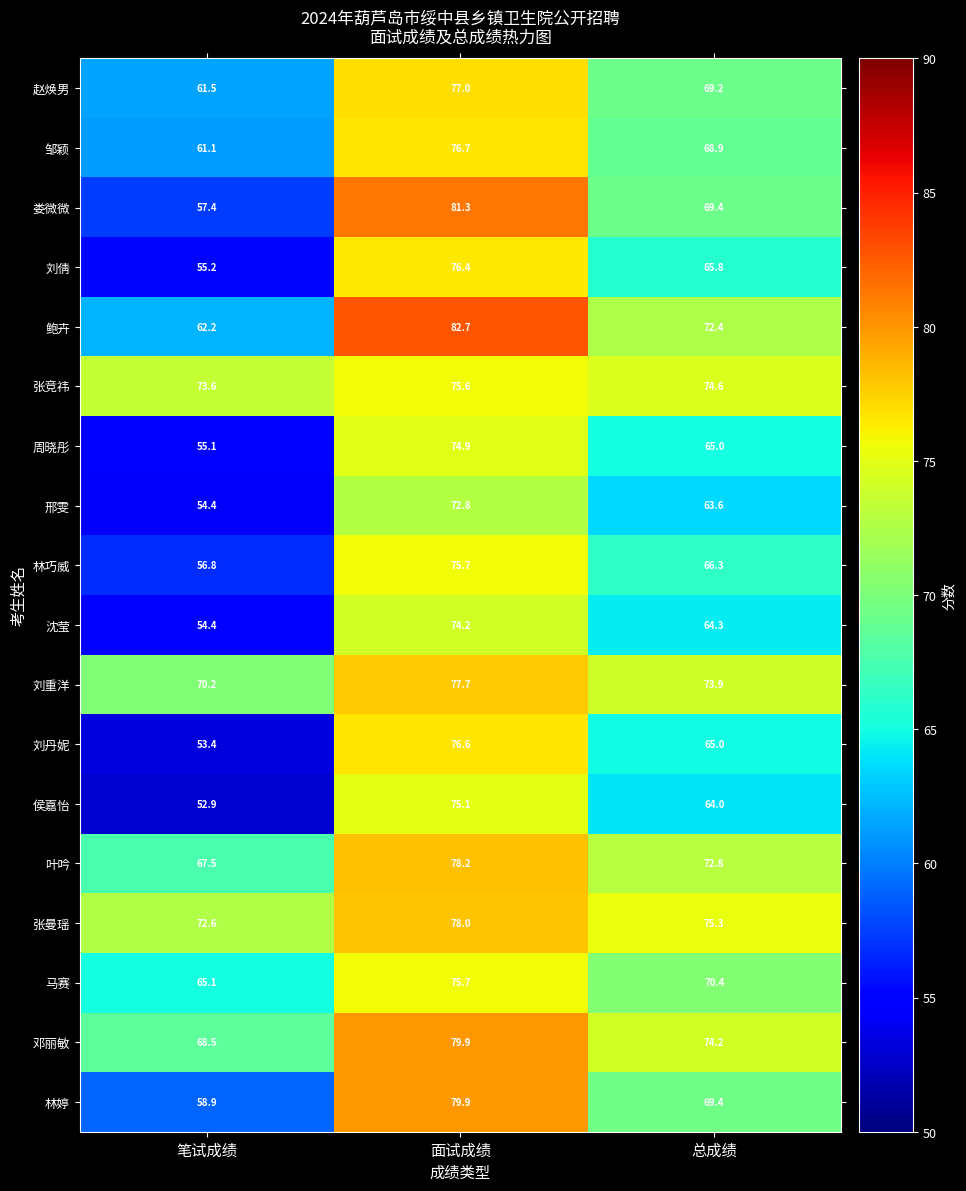

What is the average value of the 鲍卉 series?

72.4